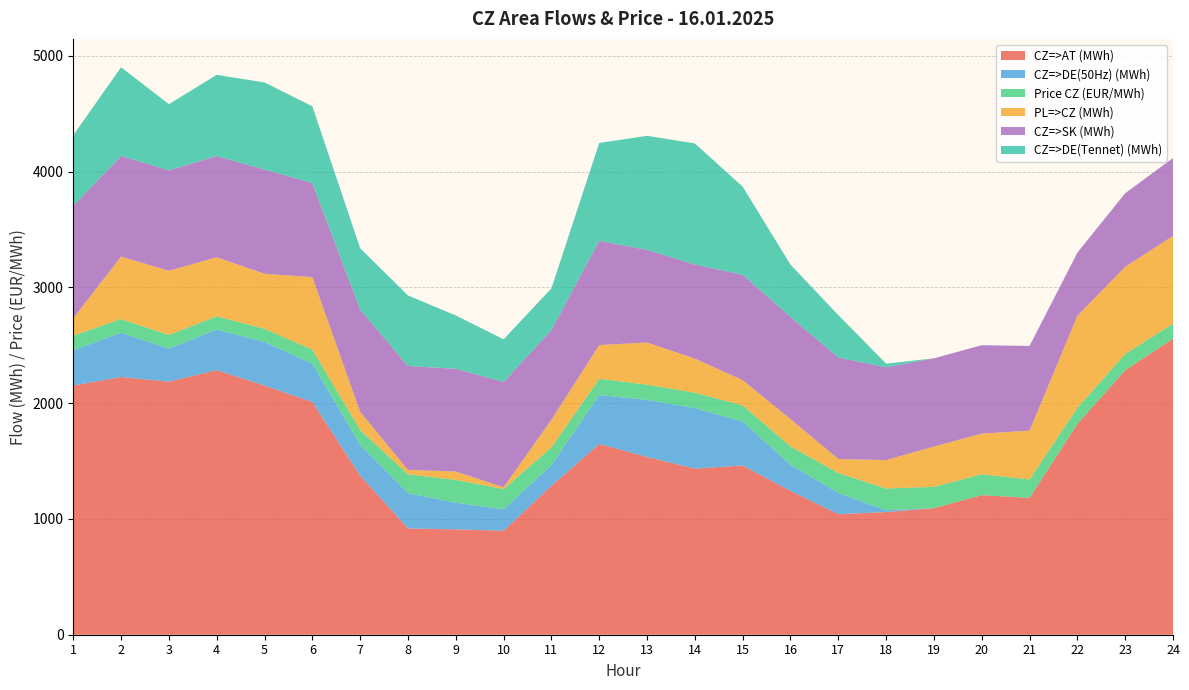

Reading right to left, transcribe all the data shown in this chart.

CZ=>AT (MWh): 24=2558.6	23=2284.7	22=1821.4	21=1181.8	20=1206.2	19=1093.3	18=1059.7	17=1041.9	16=1242.9	15=1462.2	14=1434.9	13=1535.7	12=1648.4	11=1286.4	10=898.5	9=910.1	8=918.5	7=1375.6	6=2010.6	5=2152.5	4=2285.6	3=2186.5	2=2226.4	1=2152.7
CZ=>DE(50Hz) (MWh): 24=0.0	23=0.0	22=0.0	21=0.0	20=0.0	19=0.0	18=15.8	17=183.1	16=225.7	15=380.4	14=522.7	13=492.6	12=422.4	11=179.8	10=184.0	9=230.1	8=304.5	7=264.7	6=331.7	5=376.2	4=350.6	3=285.7	2=382.8	1=305.1
Price CZ (EUR/MWh): 24=127.6	23=141.0	22=138.3	21=159.6	20=180.0	19=184.3	18=187.7	17=172.0	16=159.1	15=138.9	14=133.2	13=132.2	12=140.6	11=151.9	10=175.0	9=197.2	8=162.8	7=128.1	6=120.9	5=114.4	4=114.7	3=117.4	2=117.8	1=126.1
PL=>CZ (MWh): 24=758.6	23=753.2	22=795.4	21=421.5	20=351.3	19=348.0	18=245.7	17=121.0	16=235.5	15=217.8	14=294.7	13=363.8	12=290.9	11=238.8	10=16.2	9=72.4	8=38.6	7=157.6	6=625.8	5=475.2	4=510.1	3=554.4	2=539.7	1=150.4
CZ=>SK (MWh): 24=673.2	23=635.2	22=545.6	21=731.9	20=763.7	19=762.5	18=801.3	17=877.3	16=882.8	15=910.6	14=813.0	13=800.6	12=901.0	11=775.7	10=910.4	9=887.9	8=897.3	7=883.5	6=812.9	5=900.3	4=874.8	3=868.0	2=869.9	1=971.0
CZ=>DE(Tennet) (MWh): 24=0.0	23=0.0	22=0.0	21=0.0	20=0.0	19=0.0	18=31.6	17=366.1	16=451.4	15=760.9	14=1045.5	13=985.3	12=844.8	11=359.5	10=367.9	9=460.3	8=609.1	7=529.5	6=663.4	5=752.5	4=701.1	3=571.3	2=765.7	1=610.3